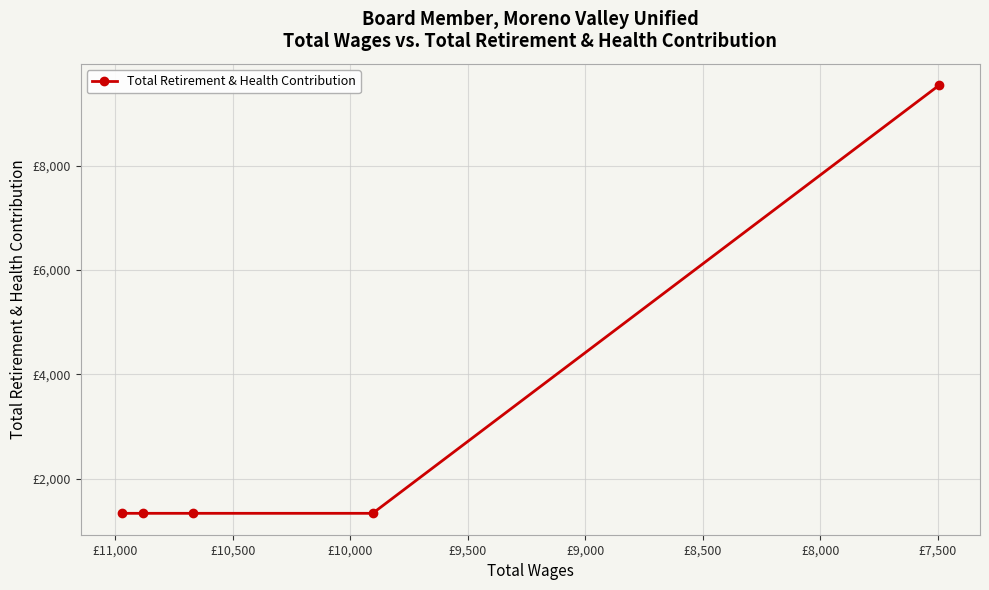

True or false: the data shows 13866 at £9,000.

False